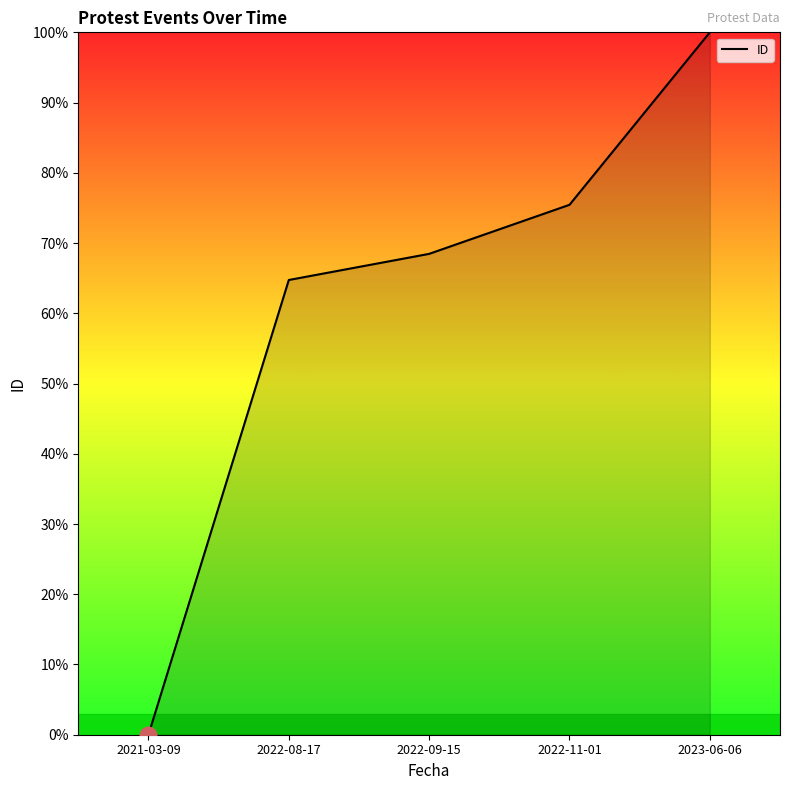

Rank the categories by value from lowest to highest.

2021-03-09, 2022-08-17, 2022-09-15, 2022-11-01, 2023-06-06